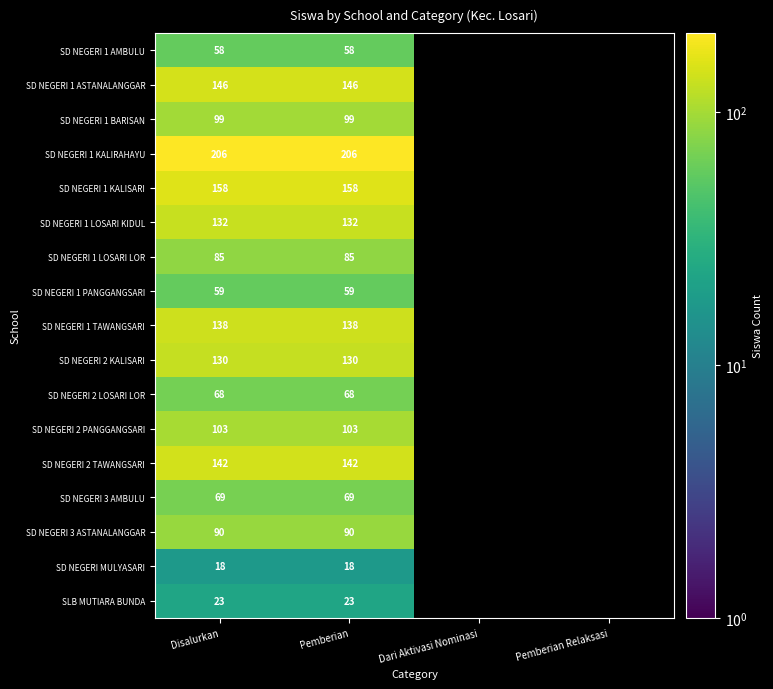

What is the total value across all series at Pemberian?

1724